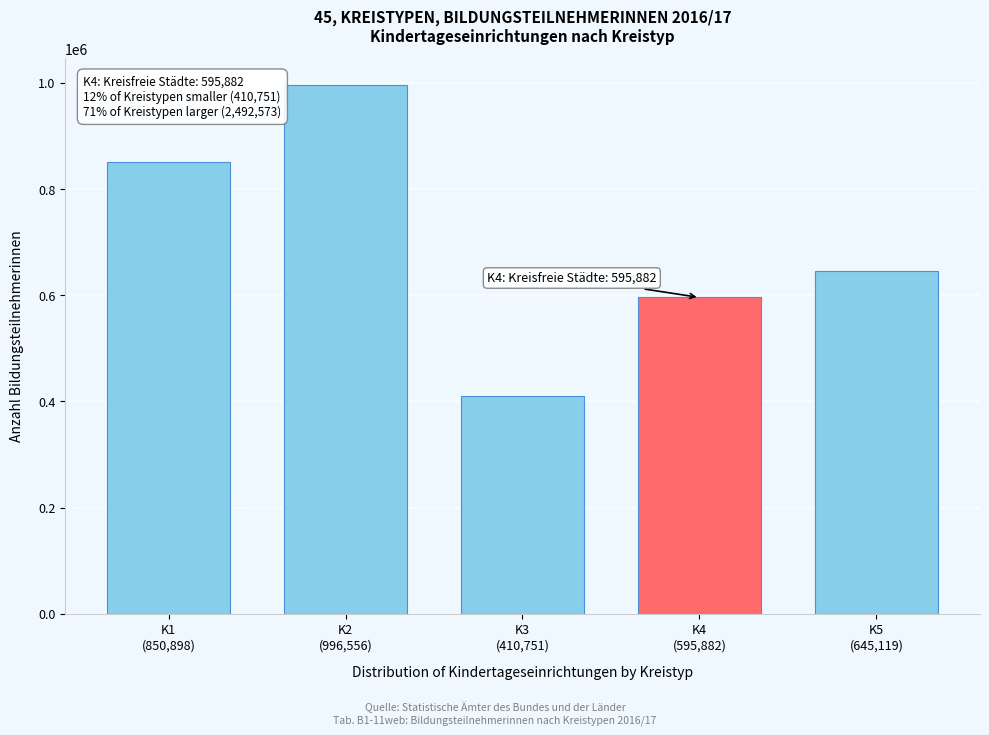

Reading left to right, list all the values displayed in this chart.

850898	996556	410751	595882	645119